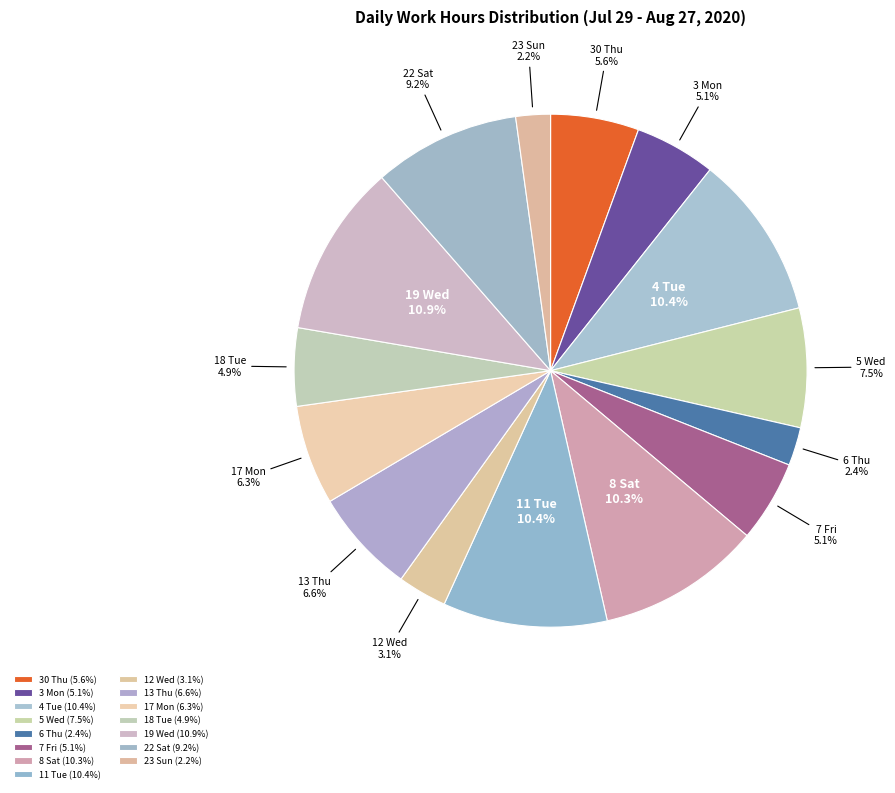

Is the sum of 6 Thu and 23 Sun greater than half?

No